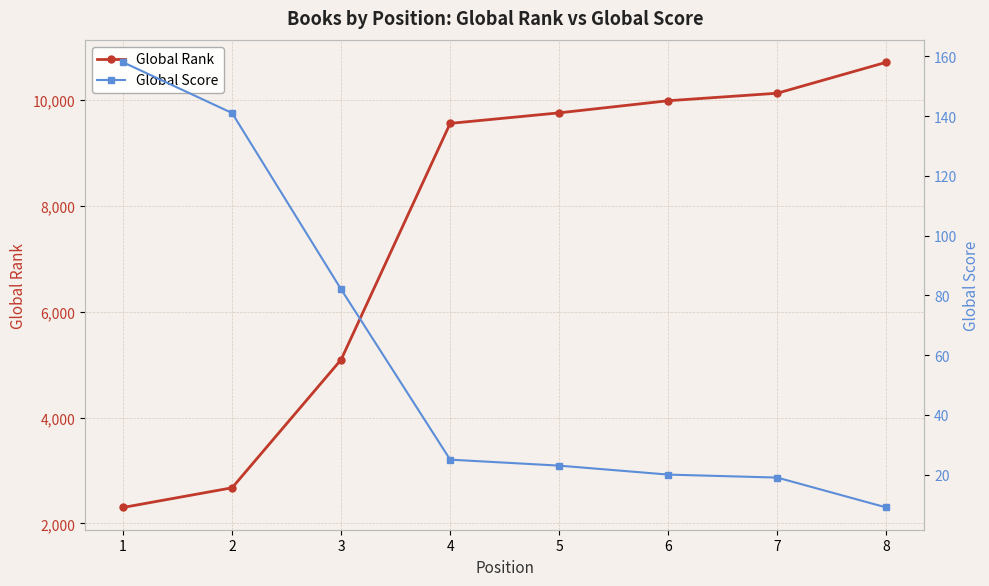

What is the value of the Global Rank point at the 5th from the left?

9761